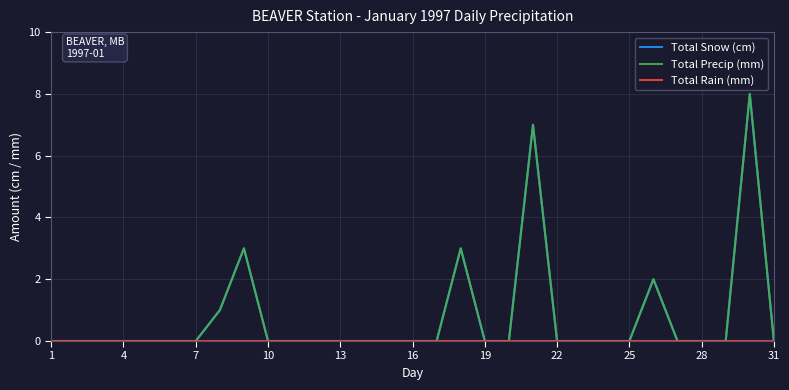

Which series has the largest range (max minus min)?

Total Snow (cm)